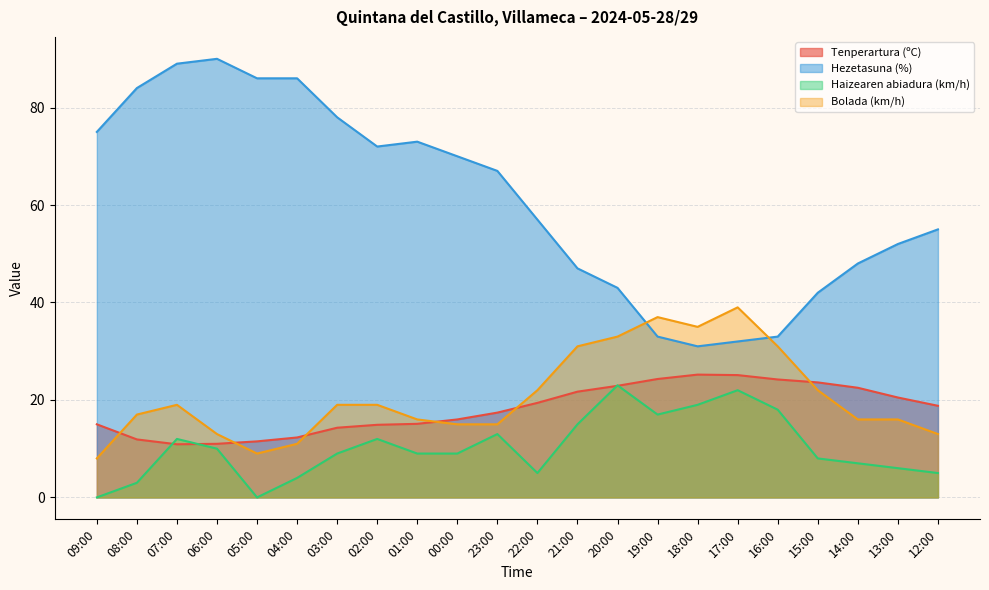

Rank the series at 23:00 from highest to lowest value.

Hezetasuna (%), Tenperartura (ºC), Bolada (km/h), Haizearen abiadura (km/h)